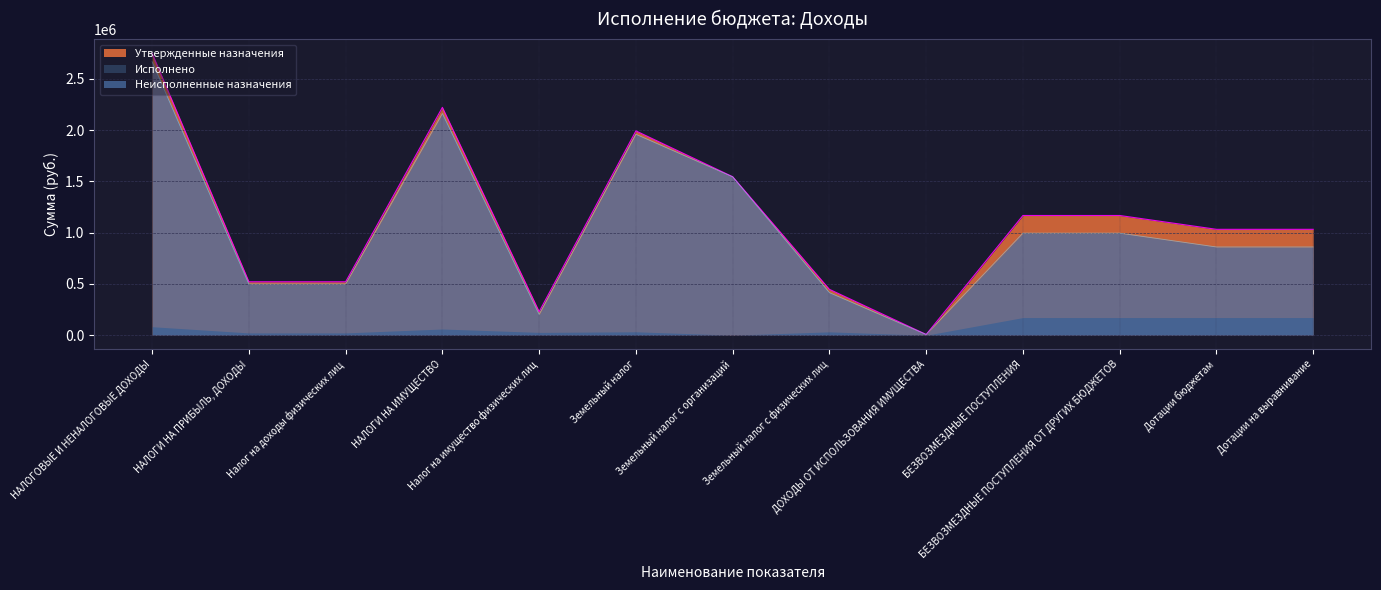

At which category does the chart reach its peak across all series?

НАЛОГОВЫЕ И НЕНАЛОГОВЫЕ ДОХОДЫ